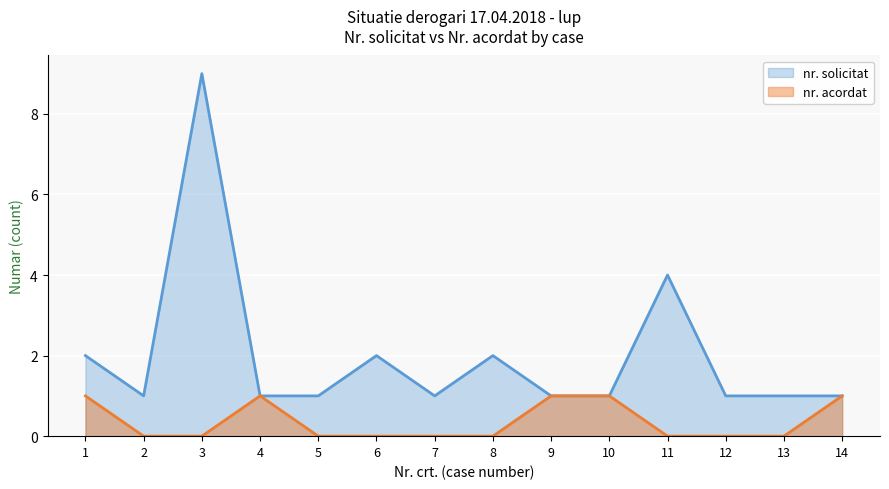

What is the average value of the nr. solicitat series?

2